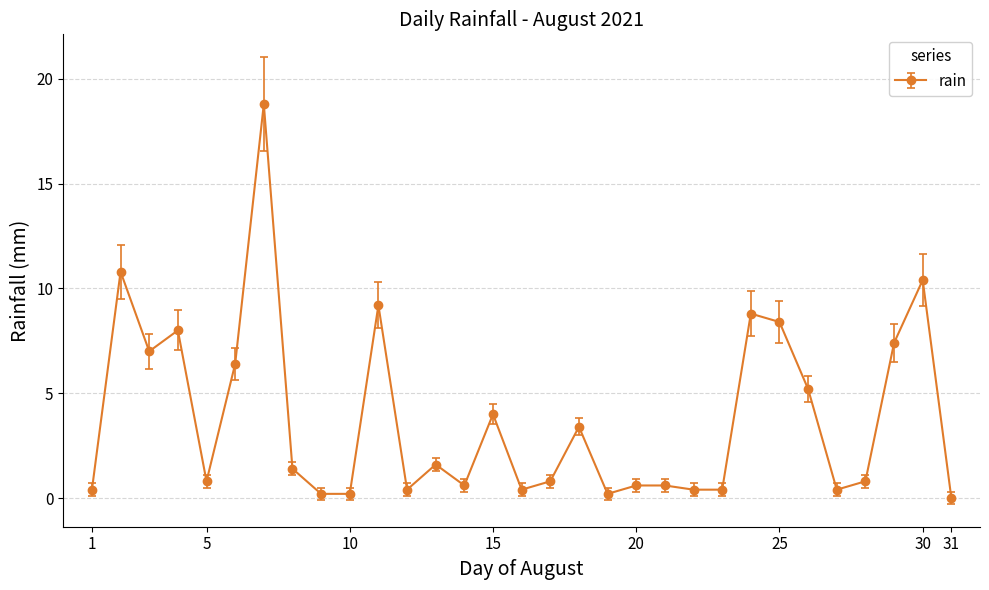

What is the difference between the second highest and second lowest values?

10.6